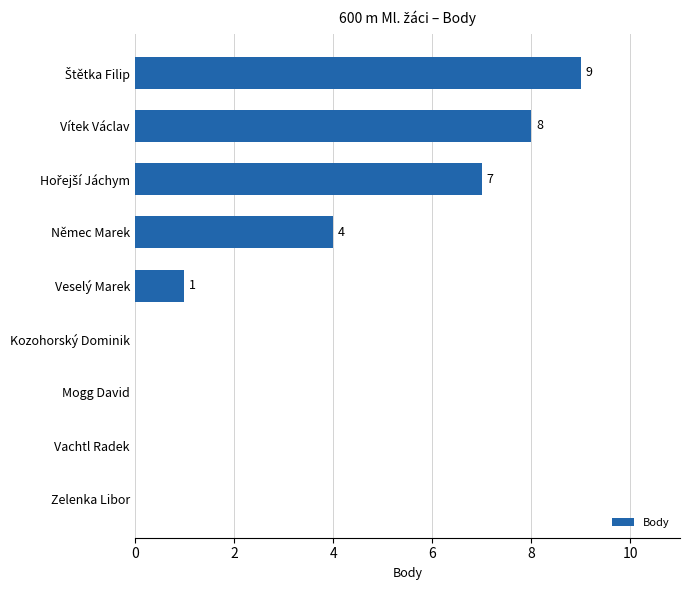

Which has a higher value, Vachtl Radek or Vítek Václav?

Vítek Václav